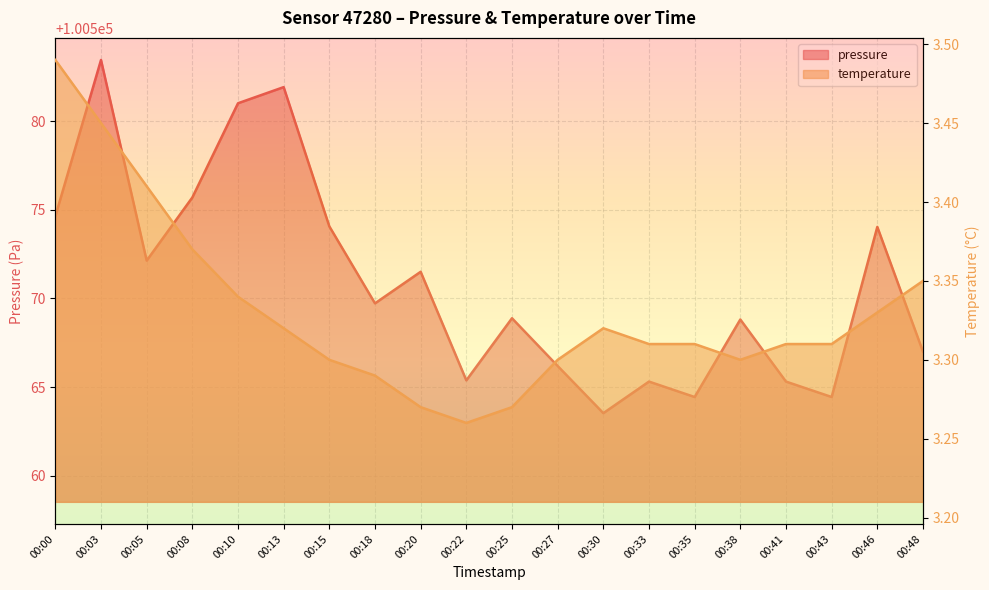

List the series in order of their peak value, lowest first.

temperature, pressure